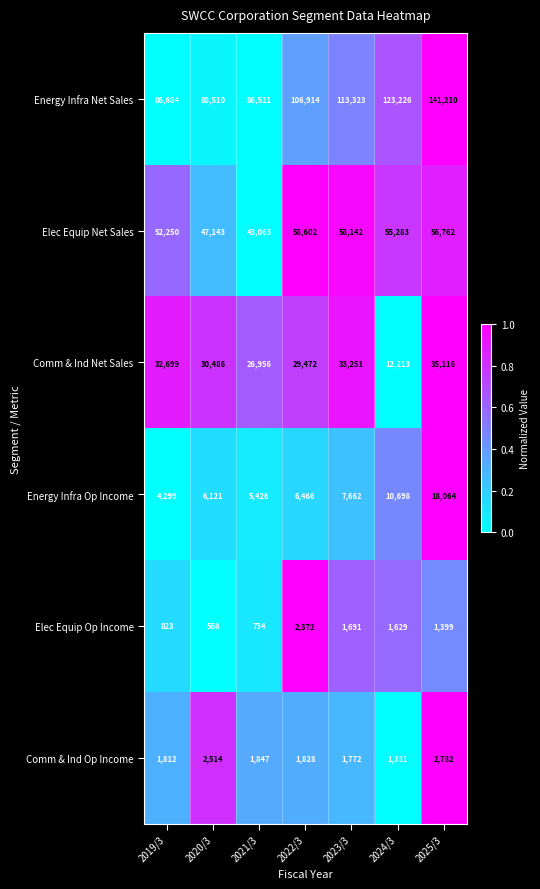

True or false: Comm & Ind Op Income has a value of 1108 at 2023/3.

False